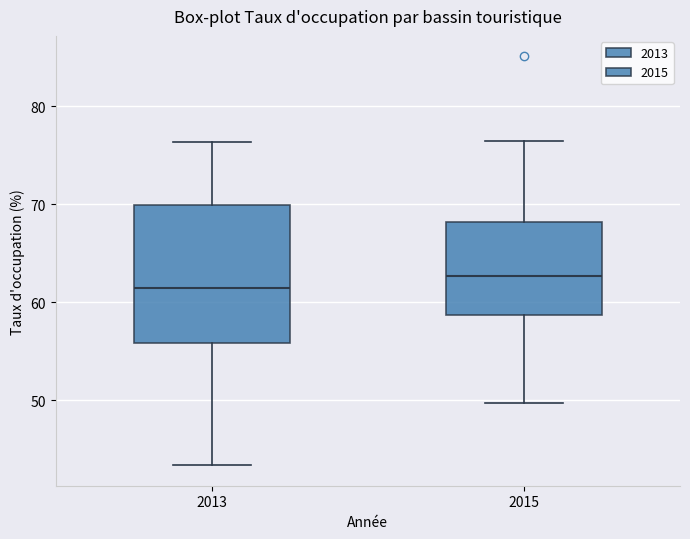

Comparing the boxes themselves (not the whiskers), which one is the tallest?

2013